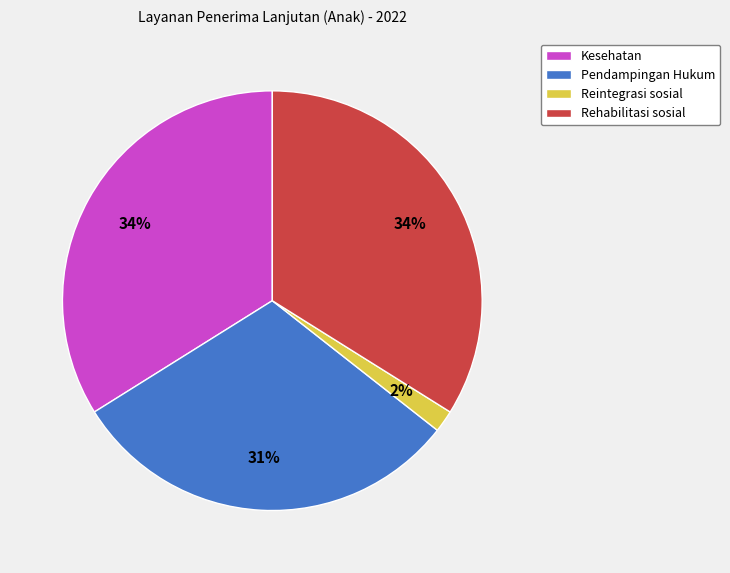

Is it true that Kesehatan is 34% of the pie?

True